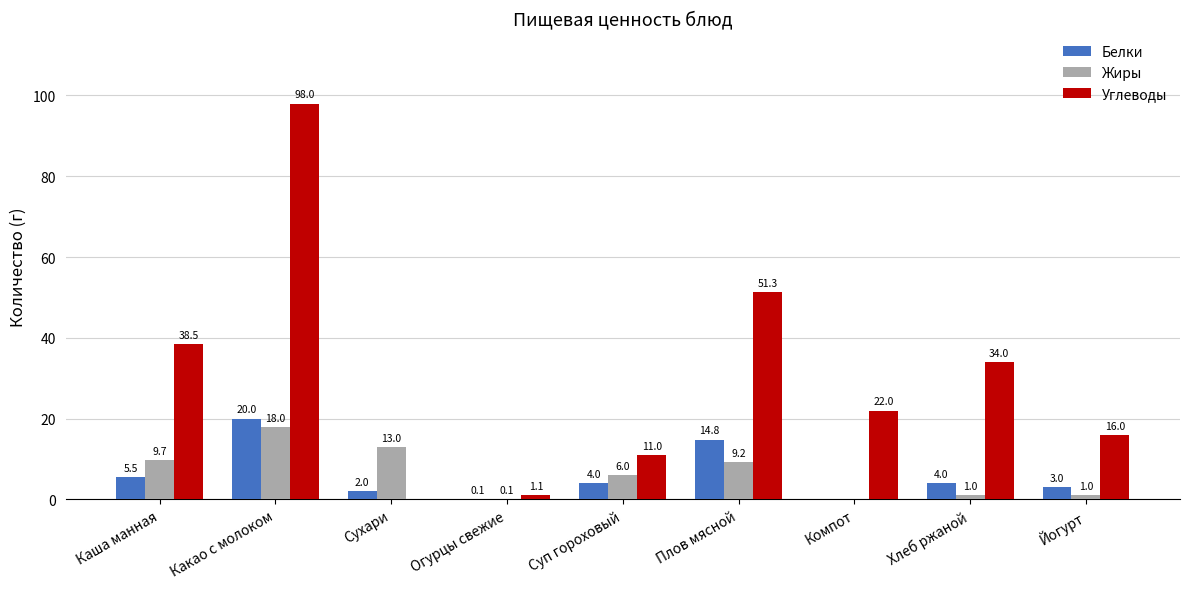

True or false: Белки has a value of 14.8 at Плов мясной.

True